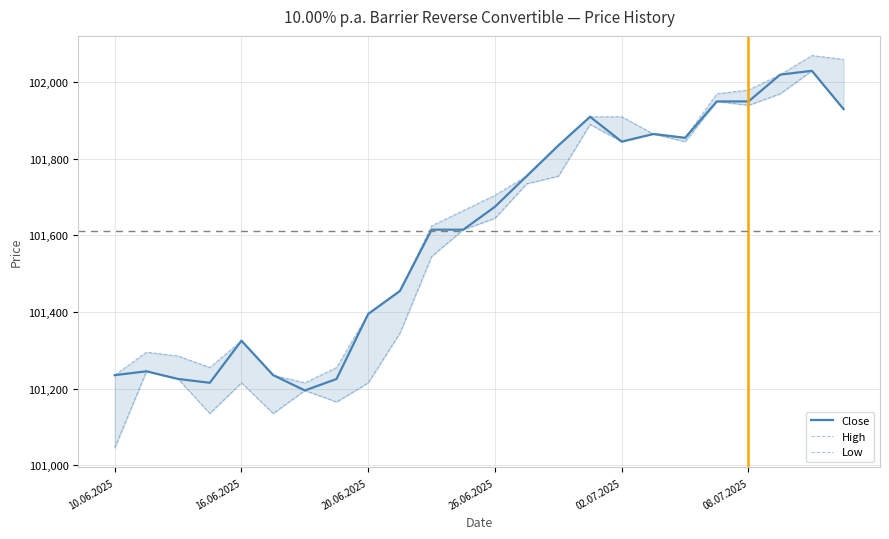

Rank the series by their maximum value, from highest to lowest.

High, Close, Low